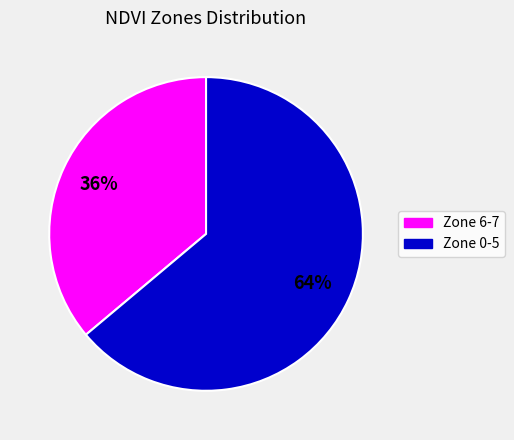

To the nearest percent, what is the difference between the largest and smallest slice percentages?

28%